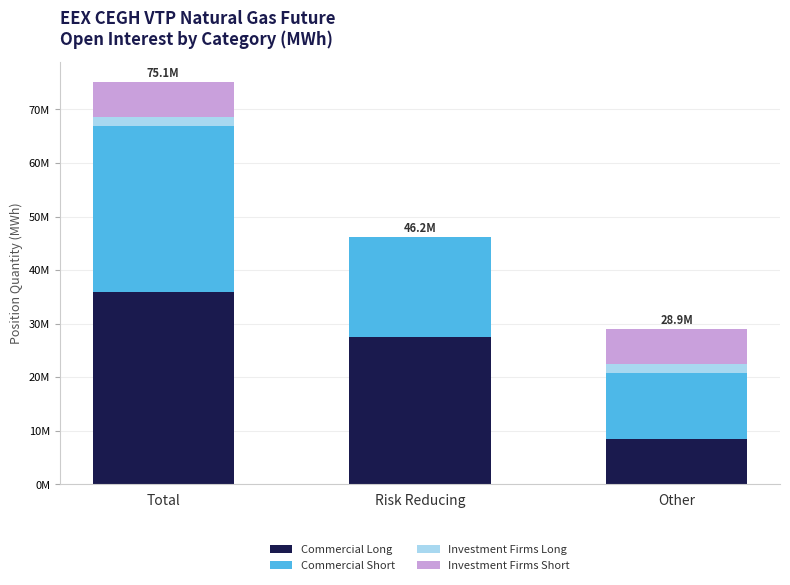

Are the bars horizontal?

No